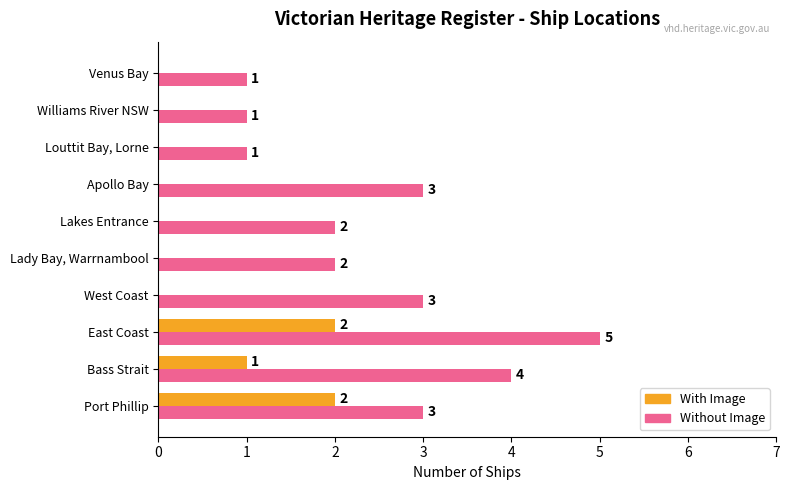

What is the sum of all With Image values?

5